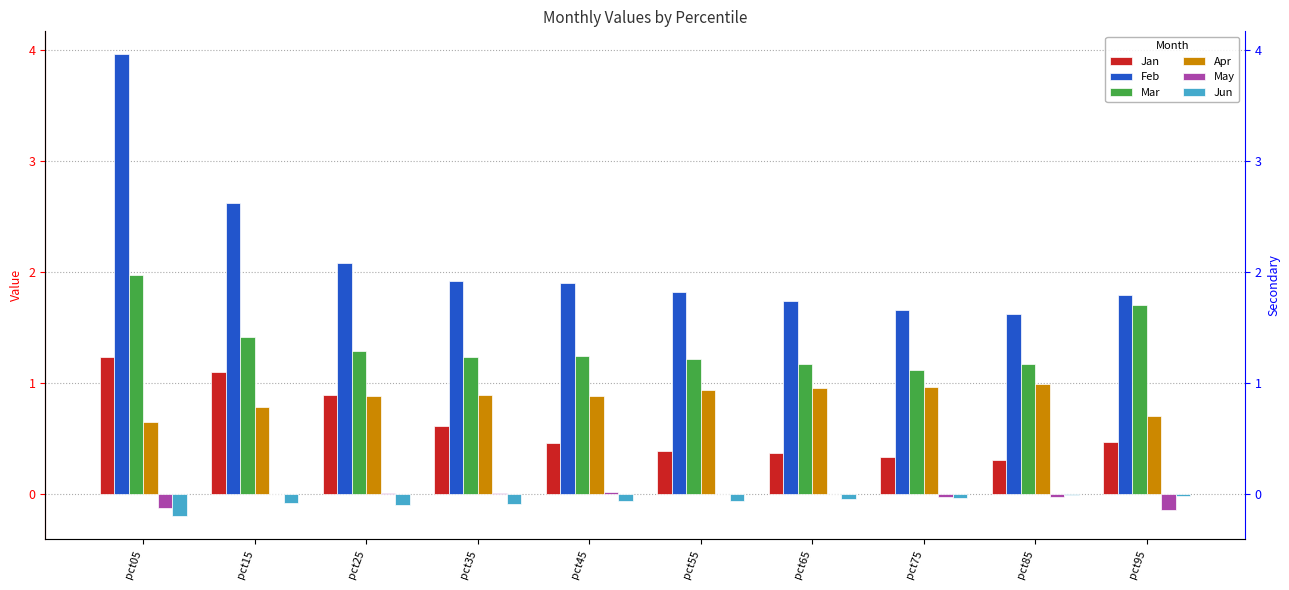

Count the number of data series in this chart.

6